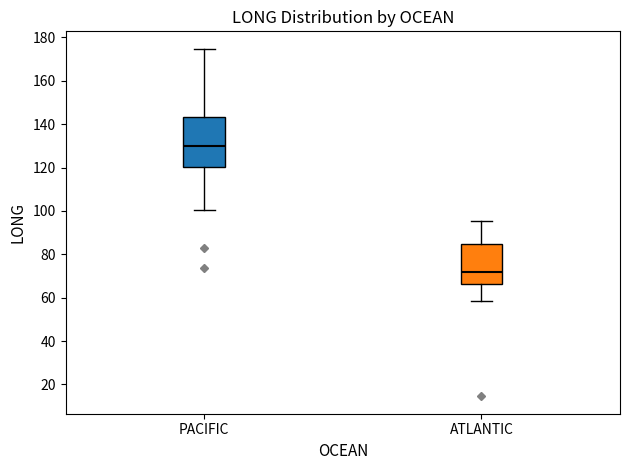

Where is the lower edge of the box for ATLANTIC on the y-axis? The values are not printed on the chart, so give them approximately, as read against the axis.

66